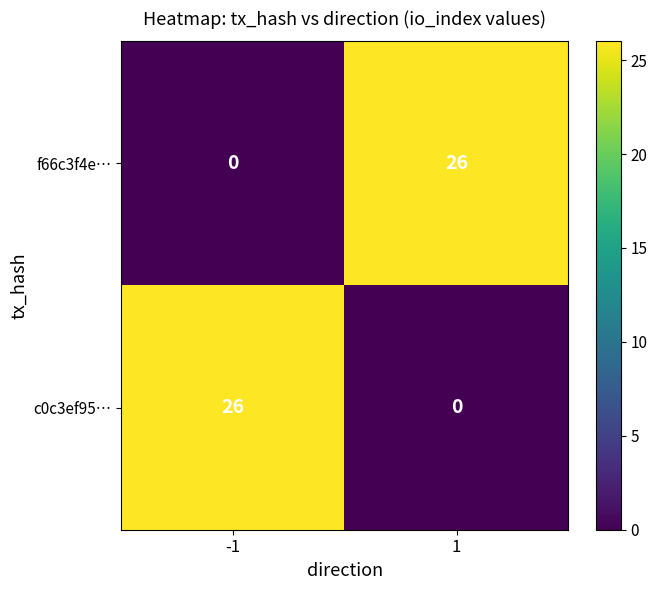

What is the difference between the highest and lowest values at 1?

26